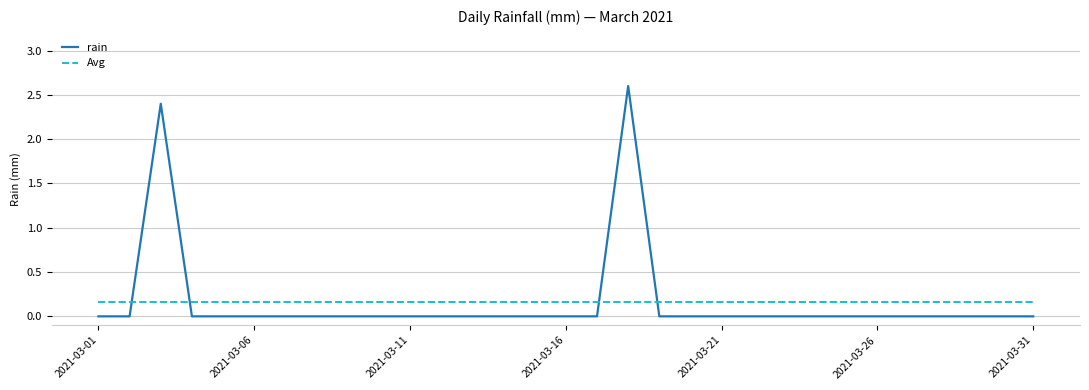

List the series in order of their peak value, highest first.

rain, Avg